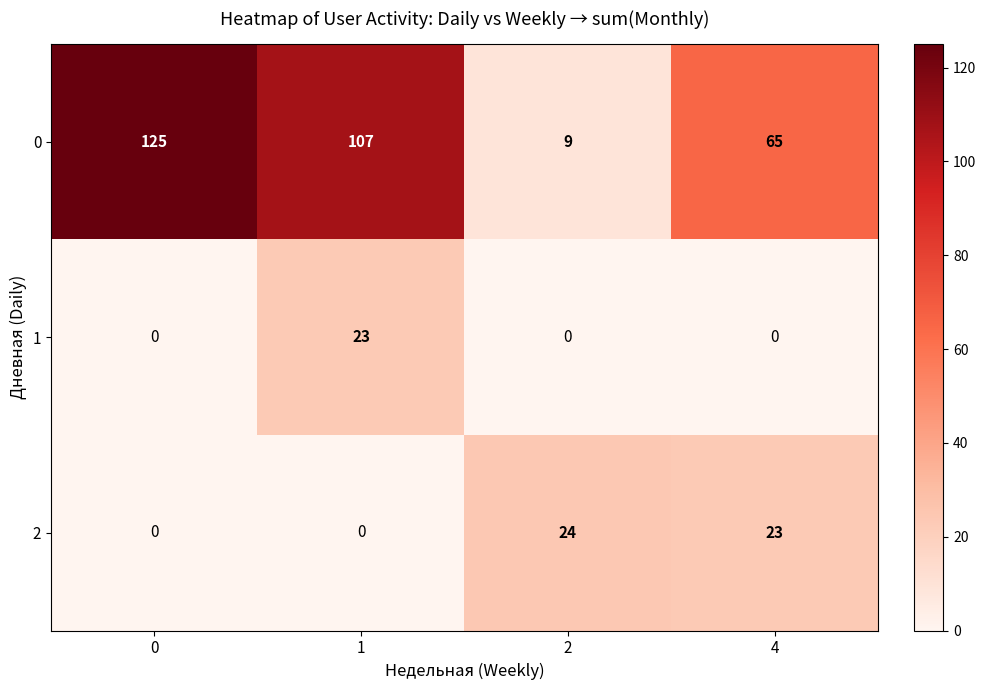

Count the number of categories in the chart.

4